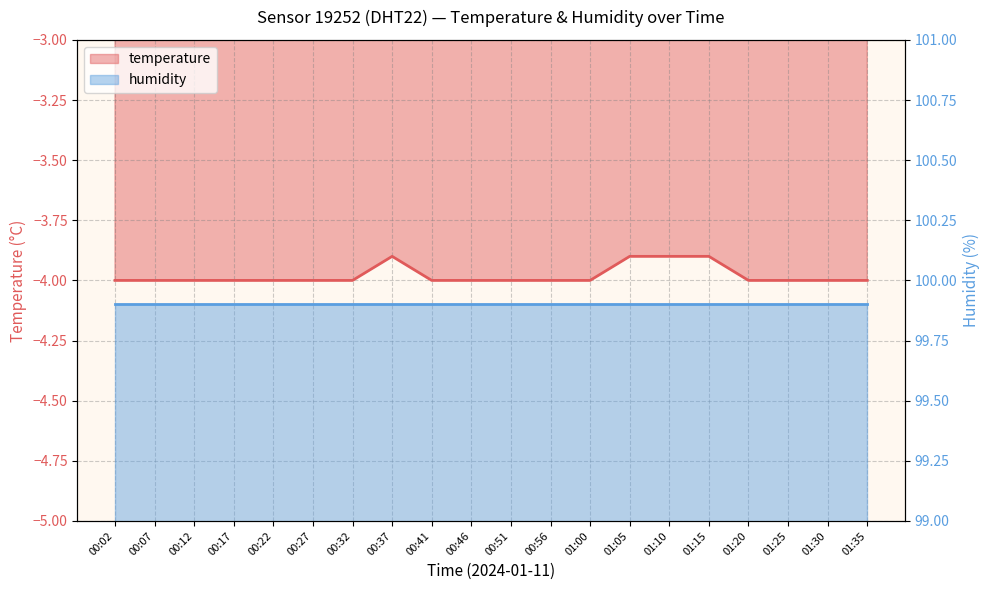

Which label corresponds to the largest value in the chart?

00:37